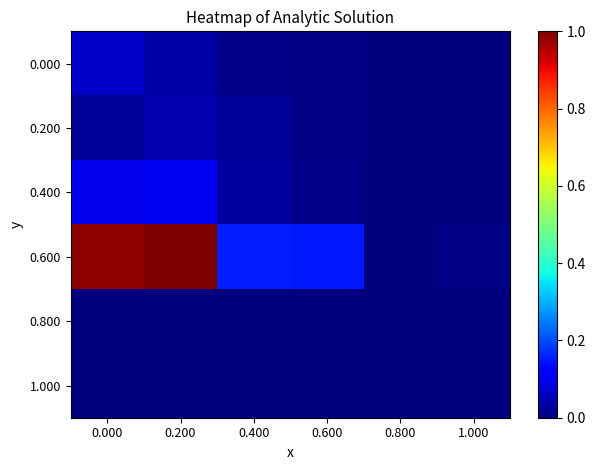

What is the greatest value displayed?

1.0